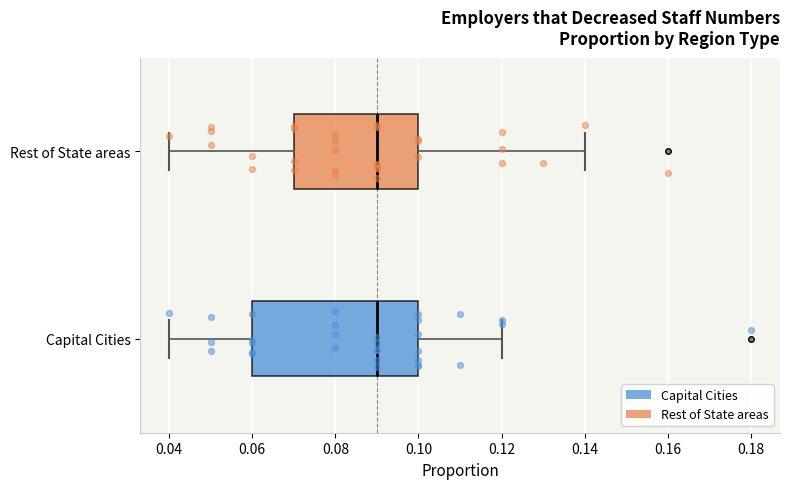

Reading bottom to top, read every box against the x-axis: the position of its median line, the range the box covers, and the ends of its whiskers. The values are not printed on the chart, so give them approximately, as read against the axis.

Capital Cities: median 0.09, box 0.06 to 0.10, whiskers 0.04 to 0.12
Rest of State areas: median 0.09, box 0.07 to 0.10, whiskers 0.04 to 0.14